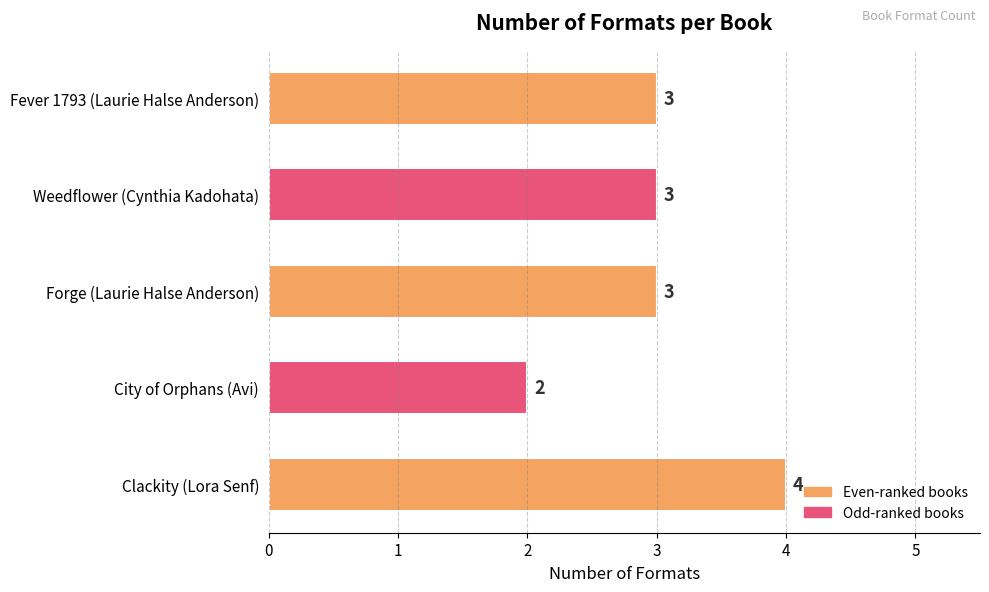

Which category has the lowest value across all series?

City of Orphans (Avi)